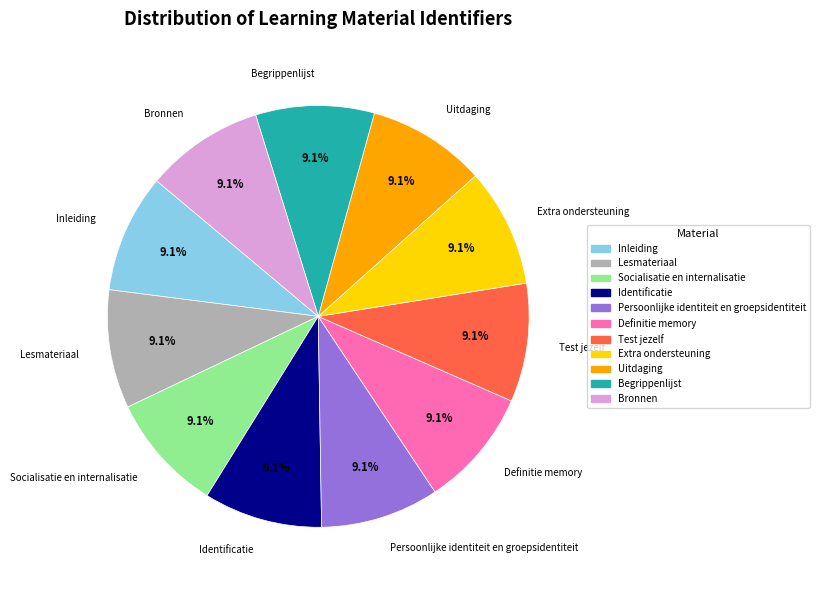

Is there a majority slice in this chart?

No